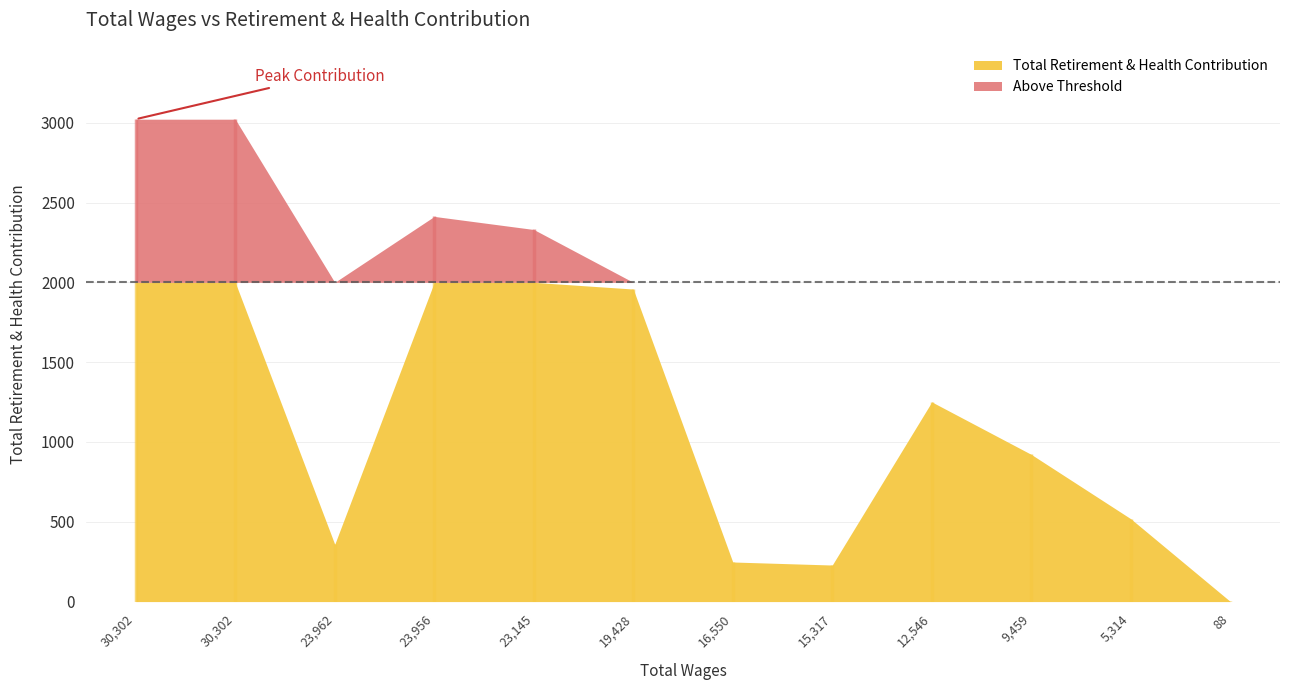

Count the number of categories in the chart.

12